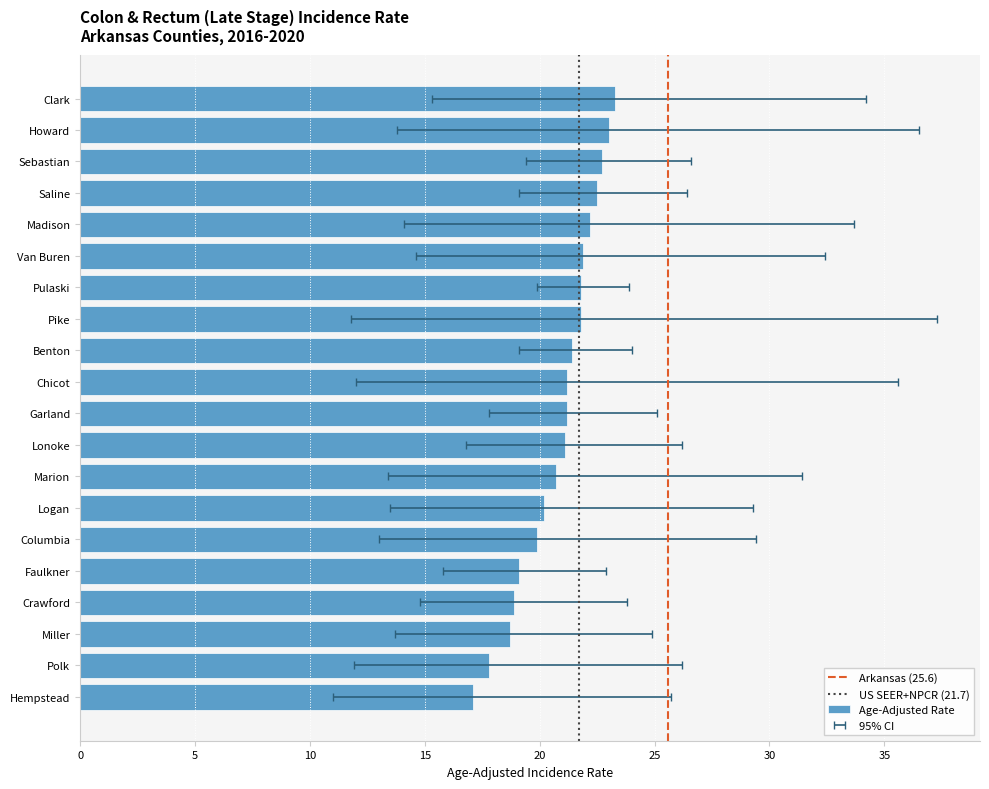

What is the sum of the Lower CI values at Marion and Saline?

32.5